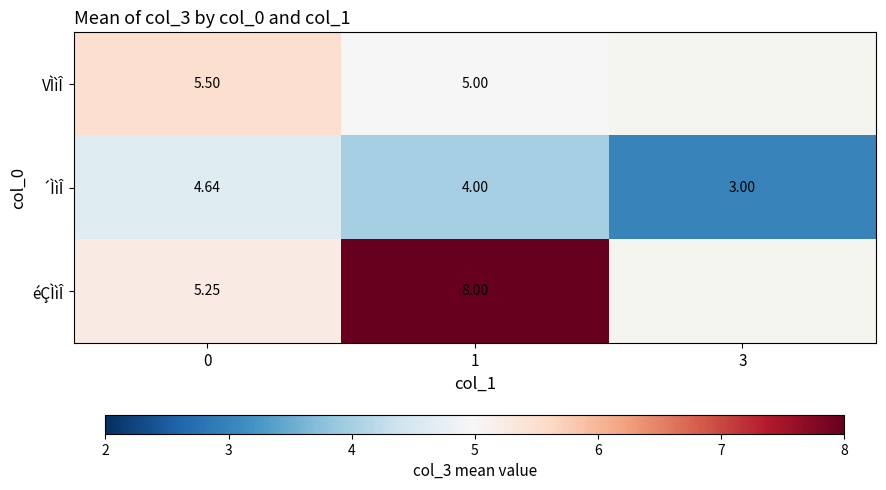

How many categories are shown in the chart?

3